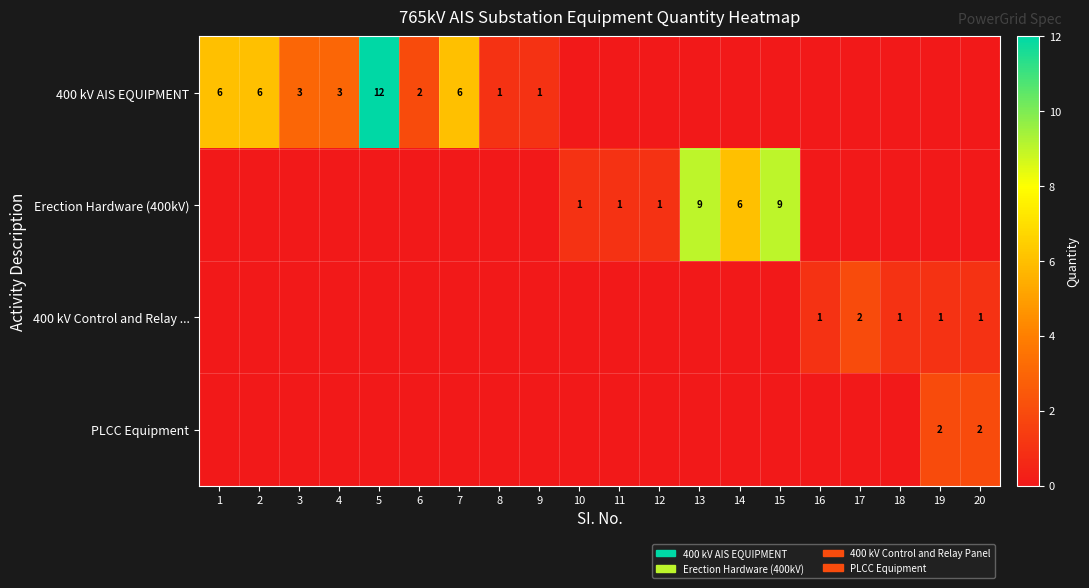

True or false: 400 kV AIS EQUIPMENT has a value of 2 at 6.

True